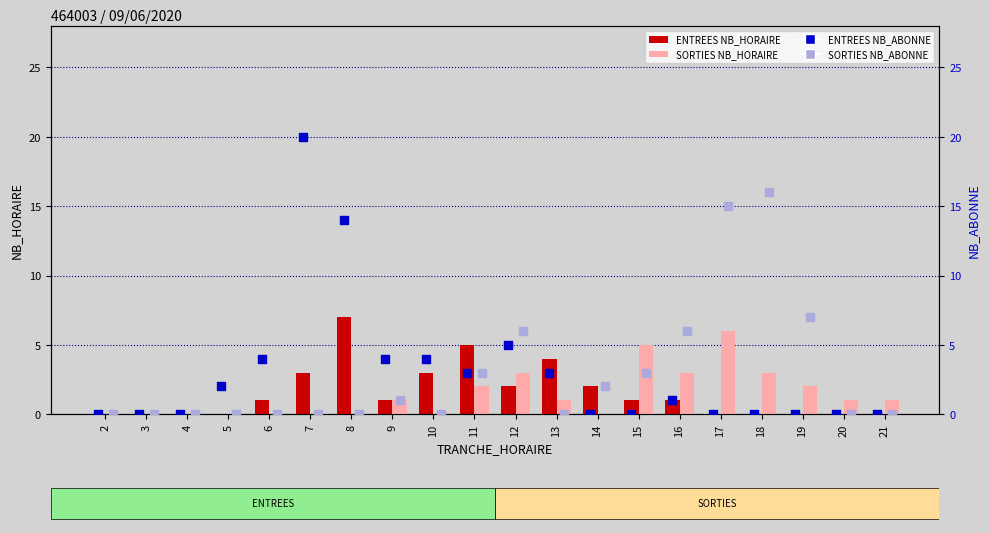

Is the value of ENTREES NB_ABONNE at 3 greater than the value of SORTIES NB_ABONNE at 3?

No